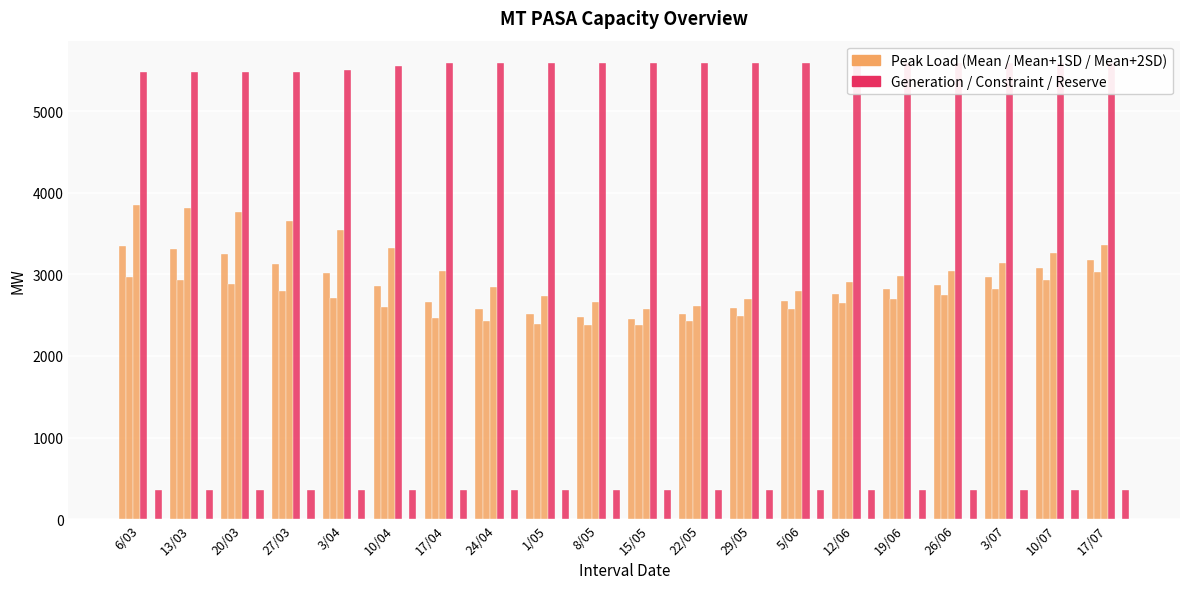

Reading left to right, what are all the values shown in this chart?

PEAKLOAD_MEANP1SD: 6/03=3349	13/03=3309	20/03=3246	27/03=3123	3/04=3015	10/04=2857	17/04=2660	24/04=2574	1/05=2515	8/05=2472	15/05=2456	22/05=2510	29/05=2582	5/06=2675	12/06=2760	19/06=2817	26/06=2870	3/07=2963	10/07=3072	17/07=3171
PEAKLOAD_MEAN: 6/03=2963	13/03=2930	20/03=2883	27/03=2794	3/04=2714	10/04=2598	17/04=2462	24/04=2425	1/05=2395	8/05=2375	15/05=2378	22/05=2427	29/05=2489	5/06=2574	12/06=2645	19/06=2696	26/06=2743	3/07=2824	10/07=2930	17/07=3025
PEAKLOAD_MEANP2SD: 6/03=3849	13/03=3810	20/03=3762	27/03=3655	3/04=3539	10/04=3319	17/04=3035	24/04=2848	1/05=2739	8/05=2655	15/05=2573	22/05=2615	29/05=2702	5/06=2793	12/06=2910	19/06=2978	26/06=3043	3/07=3144	10/07=3261	17/07=3353
INSTALLED_GENERATION: 6/03=5475	13/03=5475	20/03=5475	27/03=5475	3/04=5501	10/04=5550	17/04=5583	24/04=5583	1/05=5583	8/05=5583	15/05=5583	22/05=5583	29/05=5583	5/06=5583	12/06=5583	19/06=5583	26/06=5583	3/07=5583	10/07=5583	17/07=5583
TRANSMISSION_CONSTRAINT_QTY: 6/03=0	13/03=0	20/03=0	27/03=0	3/04=0	10/04=0	17/04=0	24/04=0	1/05=0	8/05=0	15/05=0	22/05=0	29/05=0	5/06=0	12/06=0	19/06=0	26/06=0	3/07=0	10/07=0	17/07=0
RESERVE_CAPACITY_REQ: 6/03=351	13/03=351	20/03=351	27/03=351	3/04=351	10/04=351	17/04=351	24/04=351	1/05=351	8/05=351	15/05=351	22/05=351	29/05=351	5/06=351	12/06=351	19/06=351	26/06=351	3/07=351	10/07=351	17/07=351